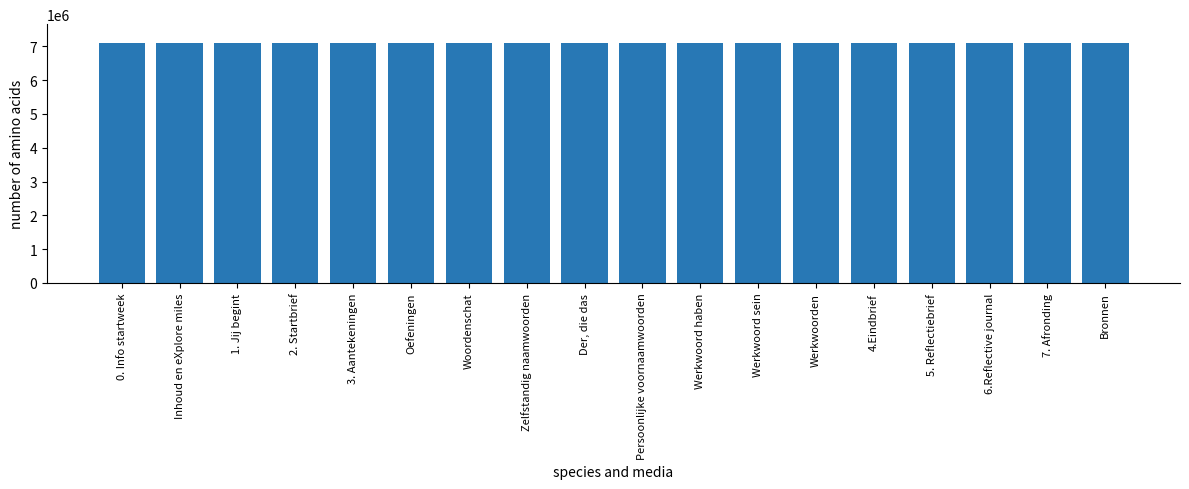

How many bars are there in total?

18